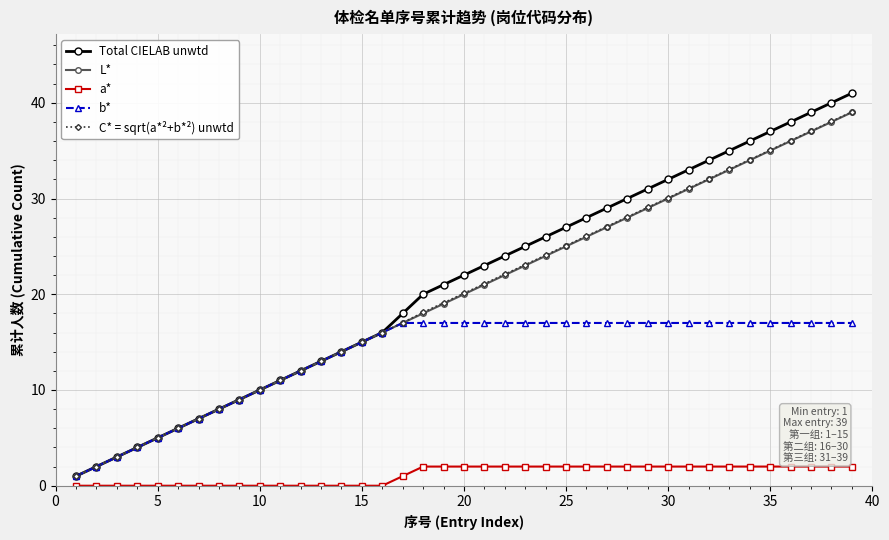

True or false: Total CIELAB unwtd and a* cross at least once.

False